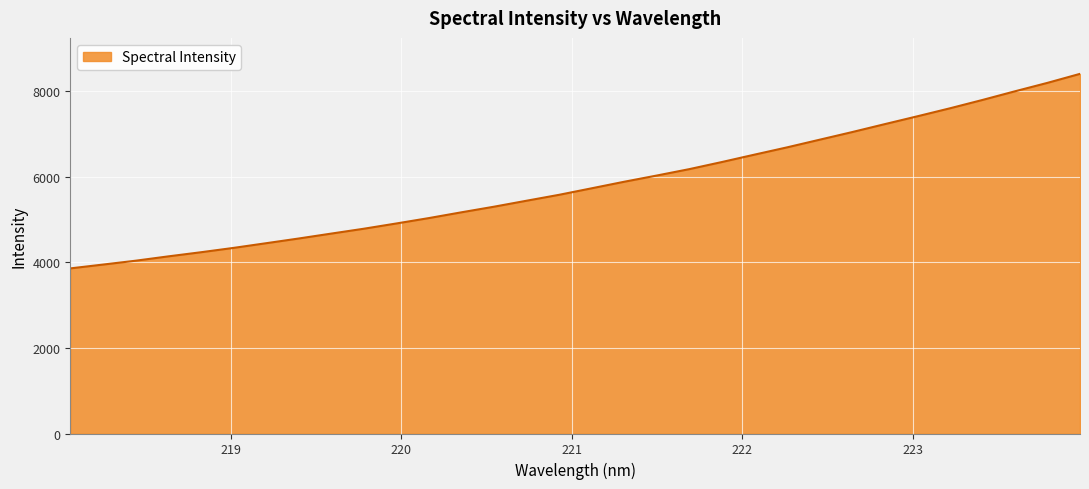

Reading right to left, transcribe all the data shown in this chart.

8411.0	8200.5	8002.9	7800.2	7604.9	7418.1	7235.0	7049.7	6871.0	6692.1	6522.0	6349.6	6183.3	6033.5	5888.1	5735.0	5582.5	5444.1	5304.1	5173.0	5037.8	4911.5	4788.4	4674.6	4559.6	4449.4	4339.9	4238.2	4141.8	4040.6	3950.5	3861.3